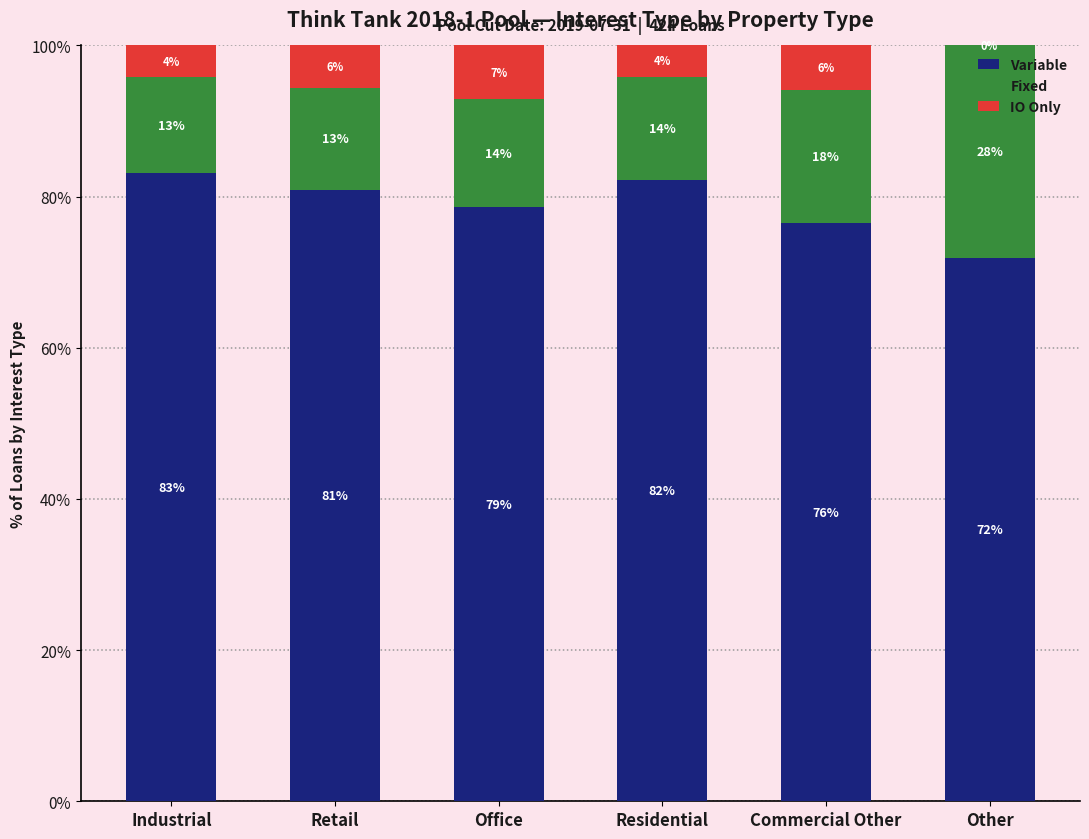

True or false: IO Only has a value of 5.6 at Retail.

True